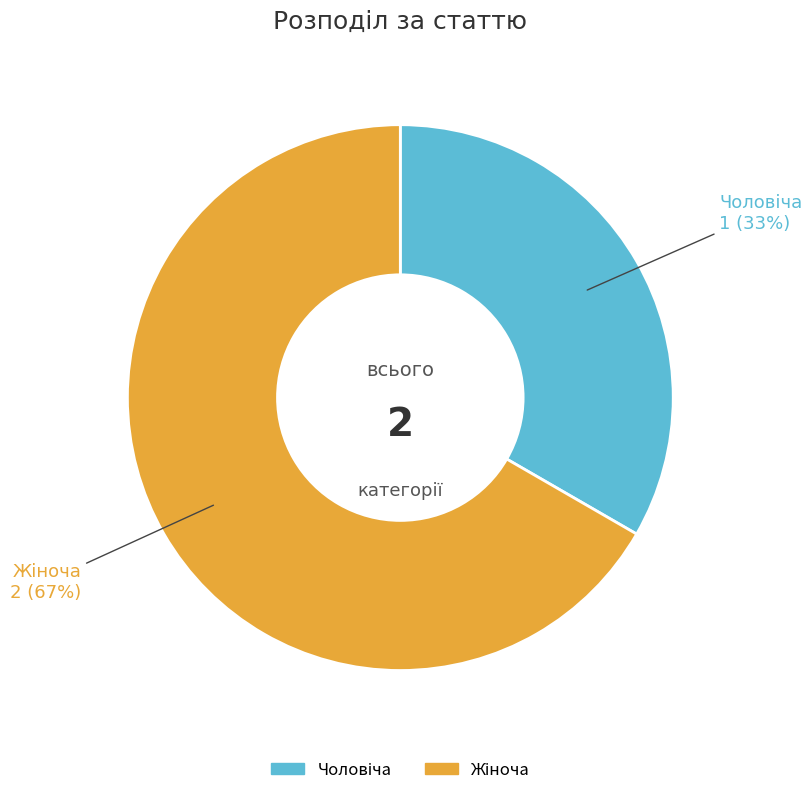

Does any single category account for the majority?

Yes